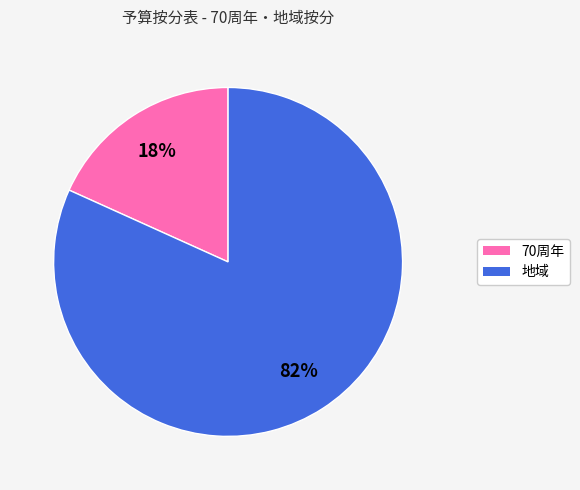

The 地域 slice represents 82% of the pie. True or false?

True